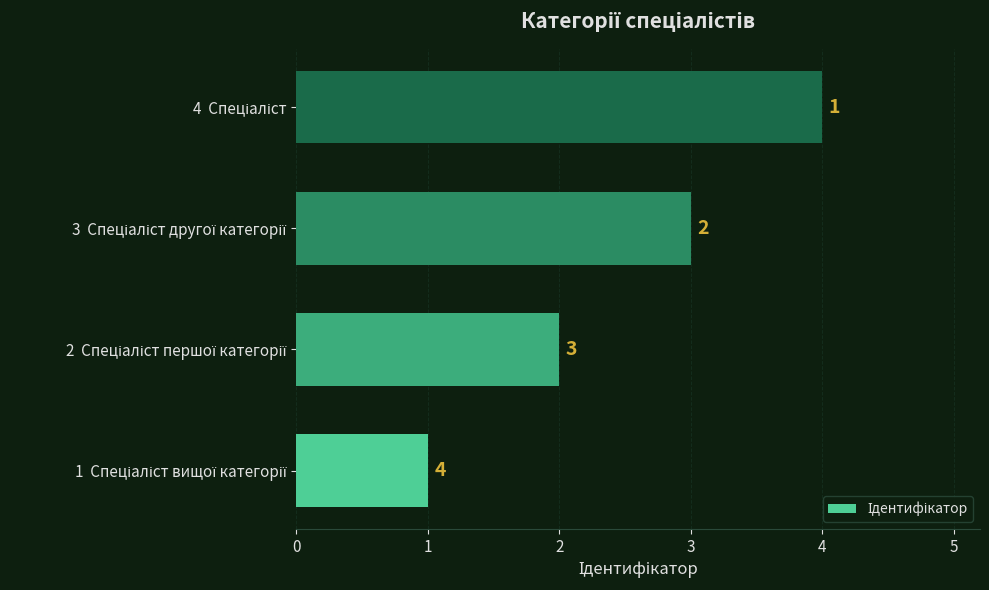

What is the minimum value shown in the chart?

1